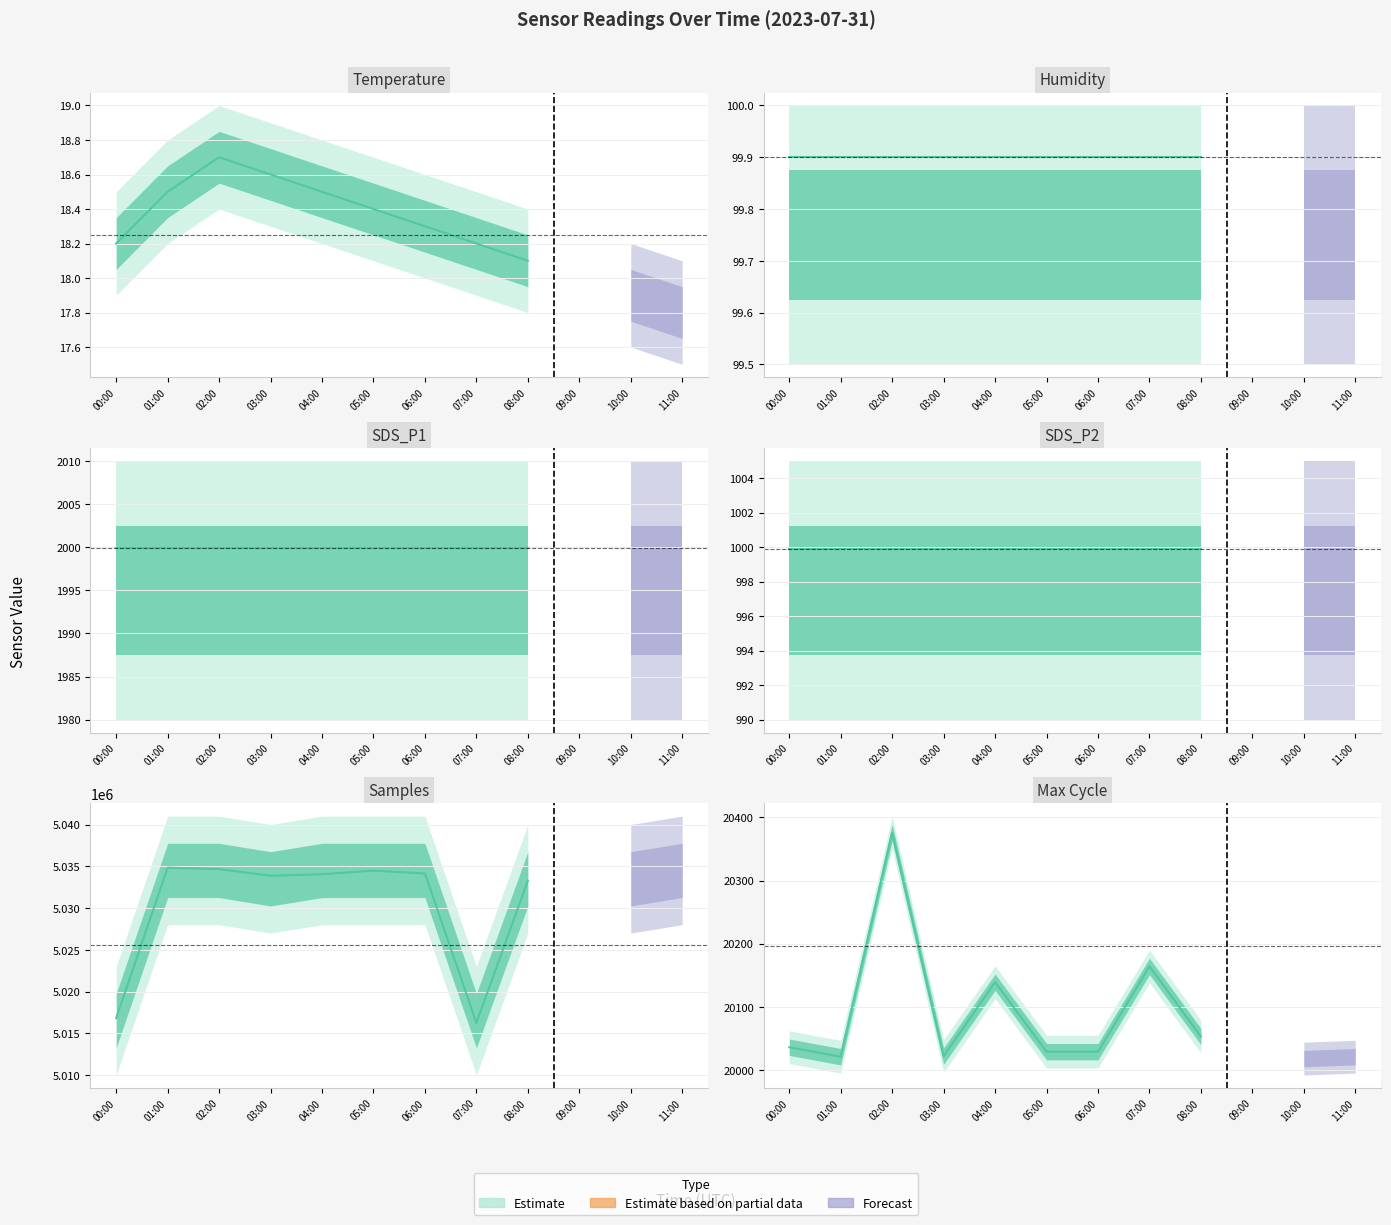

Is the value of Humidity at 07:00 greater than the value of Max_cycle at 00:00?

No